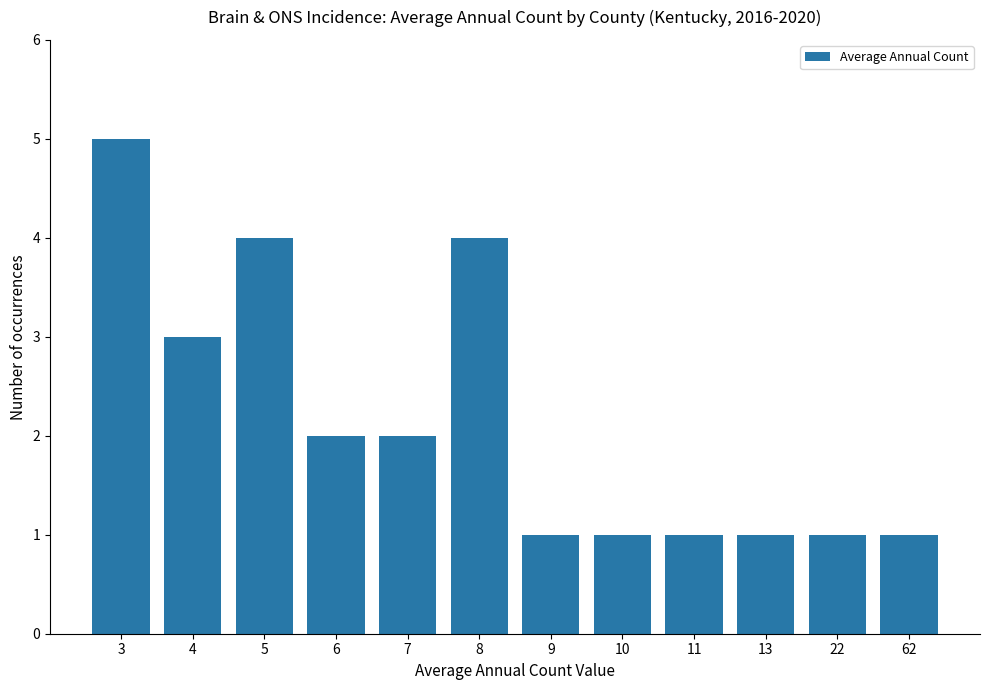

What is the smallest value displayed?

1